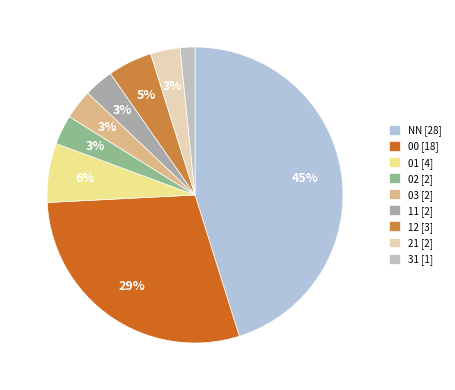

What percentage is the 21 slice, to the nearest percent?

3%